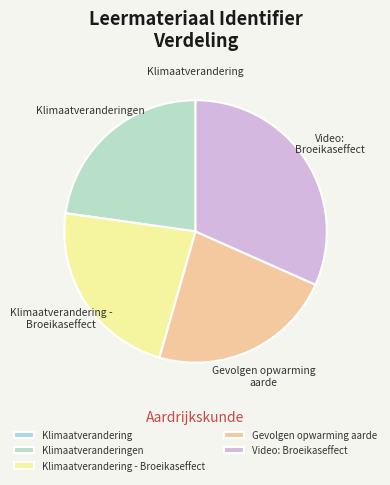

Is there any slice that represents more than half of the pie?

No